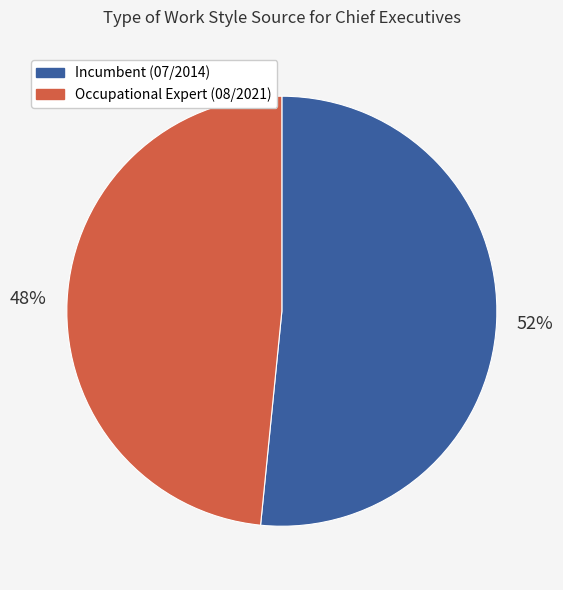

Does any single category account for the majority?

Yes